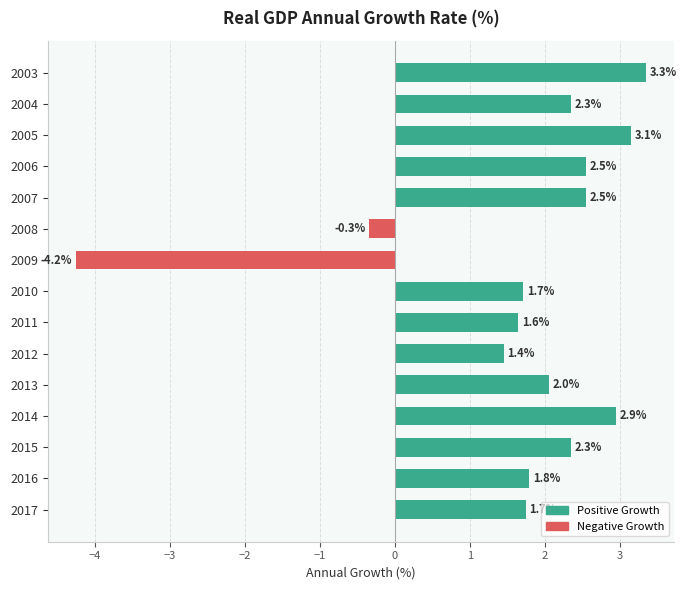

What is the difference between the maximum and minimum values?

7.6